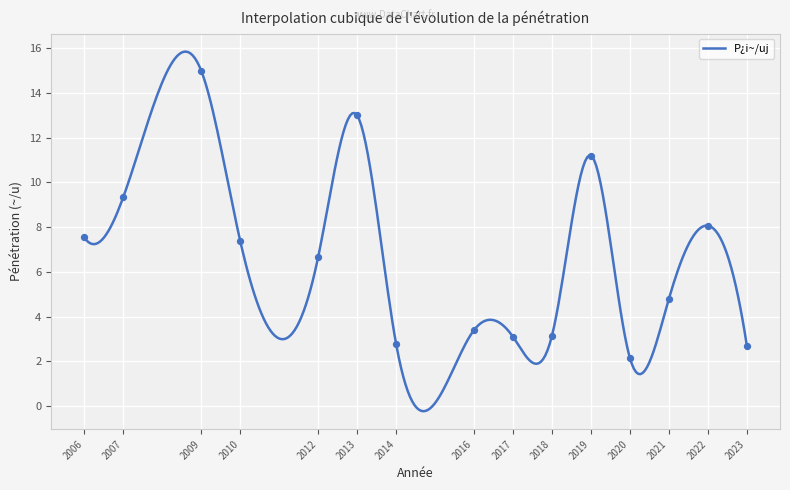

Between 4 and 11, which is larger?

11